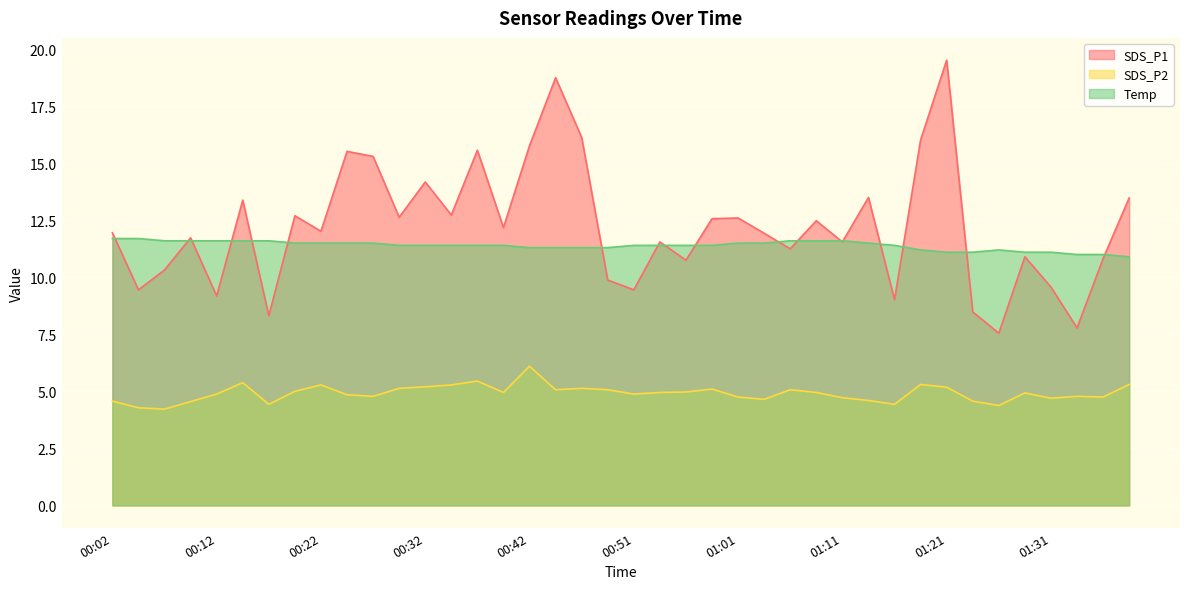

Which category has the highest value in the Temp series?

00:02